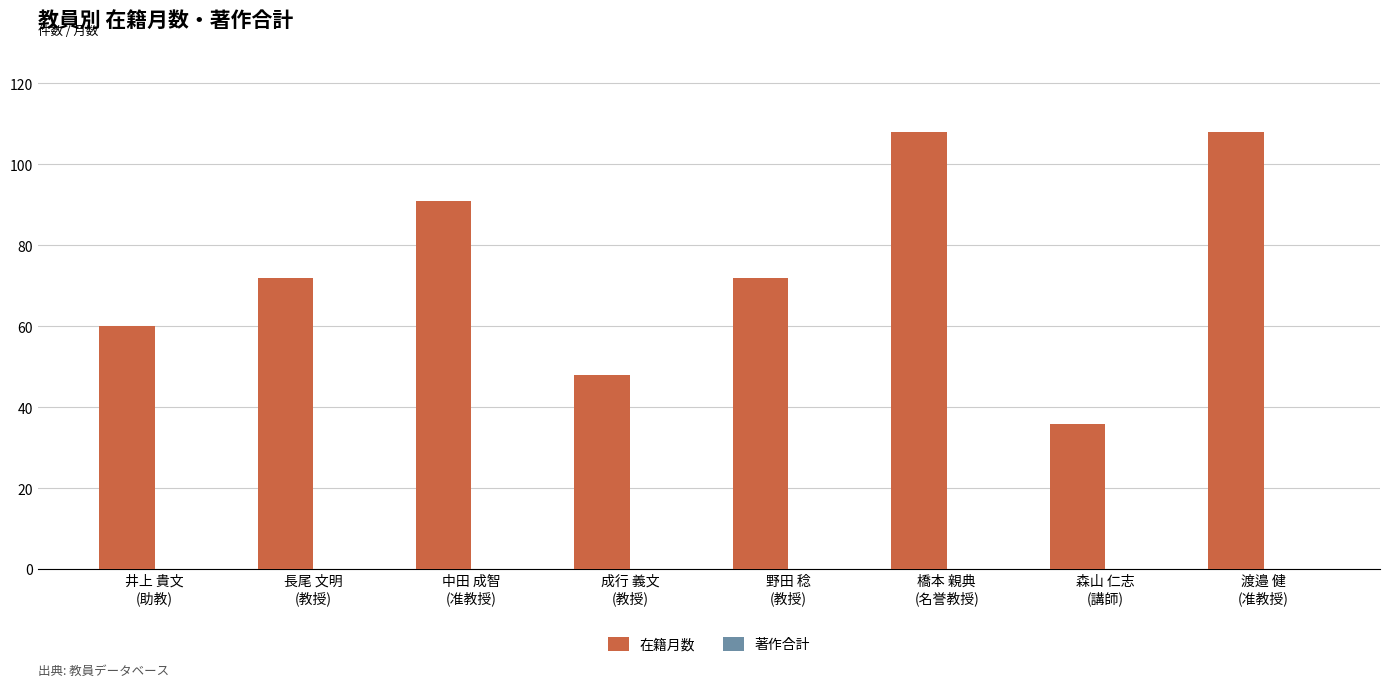

What is the average value?

74